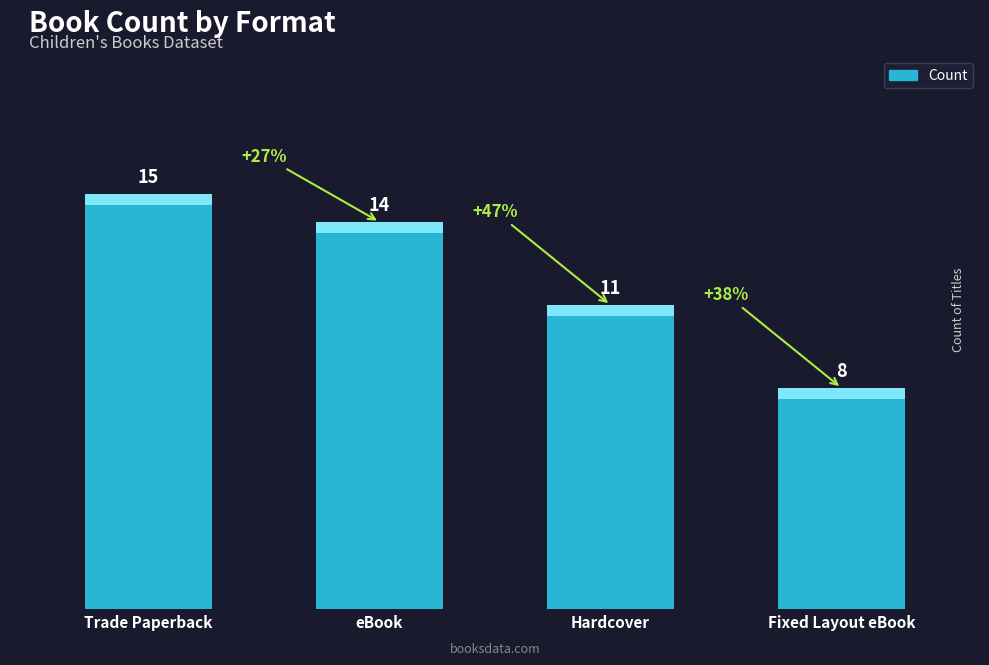

Count the number of categories in the chart.

4